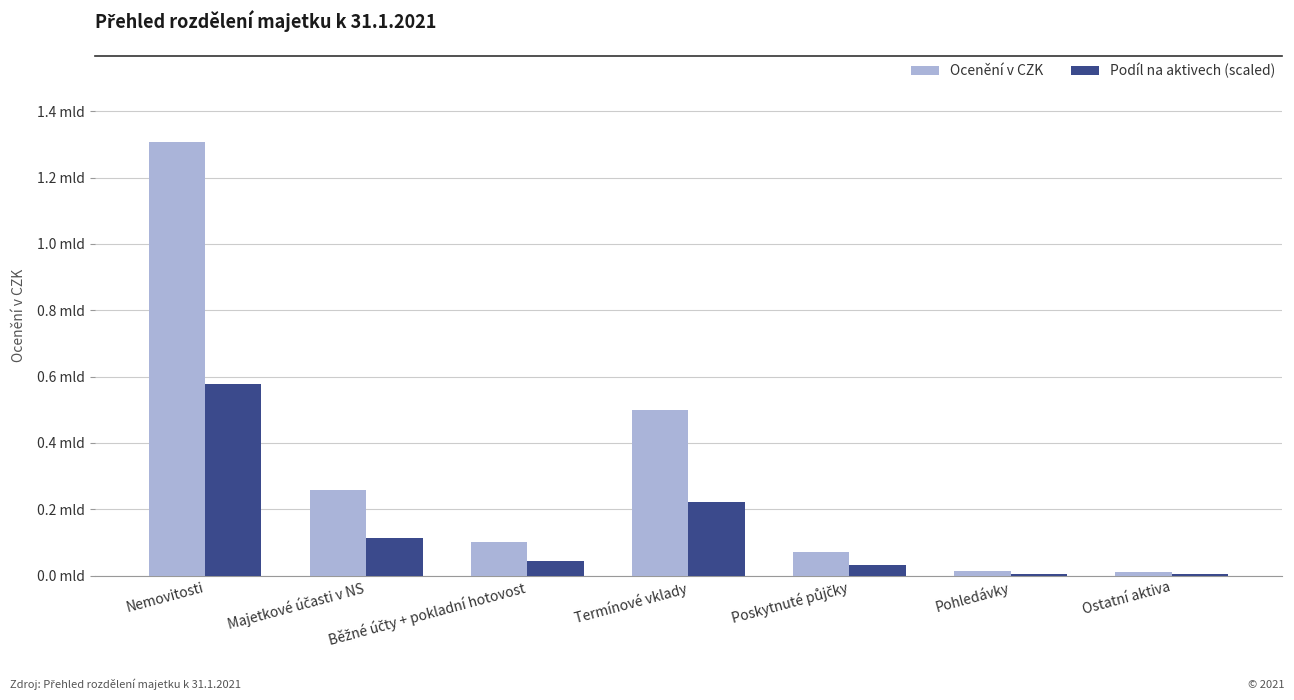

What is the difference between the maximum and second lowest values in the Podíl na aktivech (scaled) series?

570876812.7